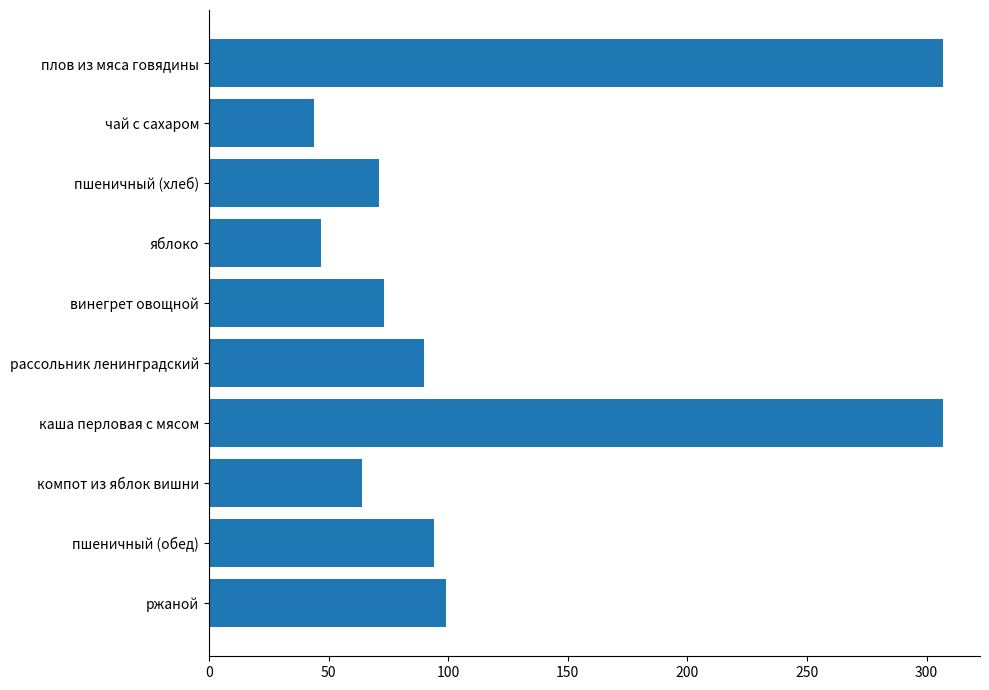

Are the bars horizontal?

Yes